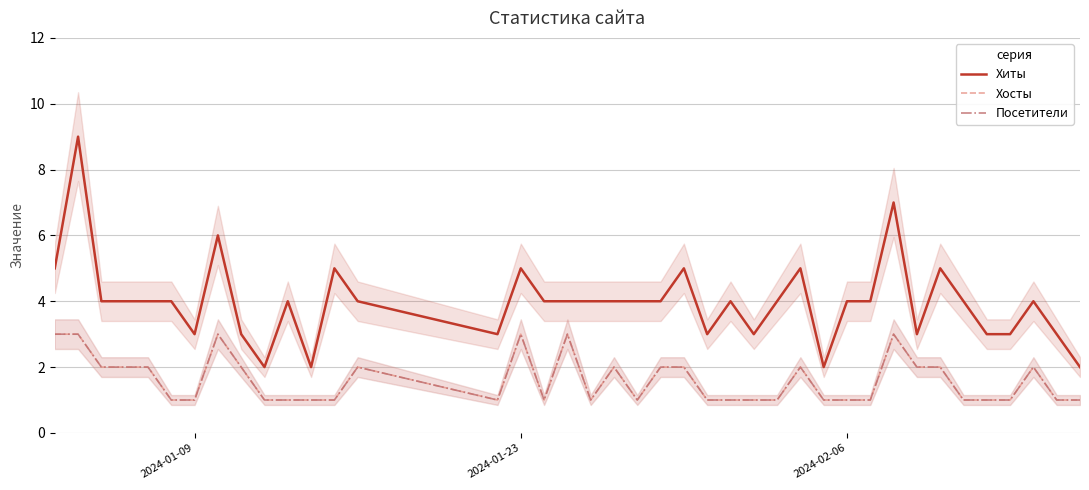

How many interior local peaks does the Хосты series have?

8